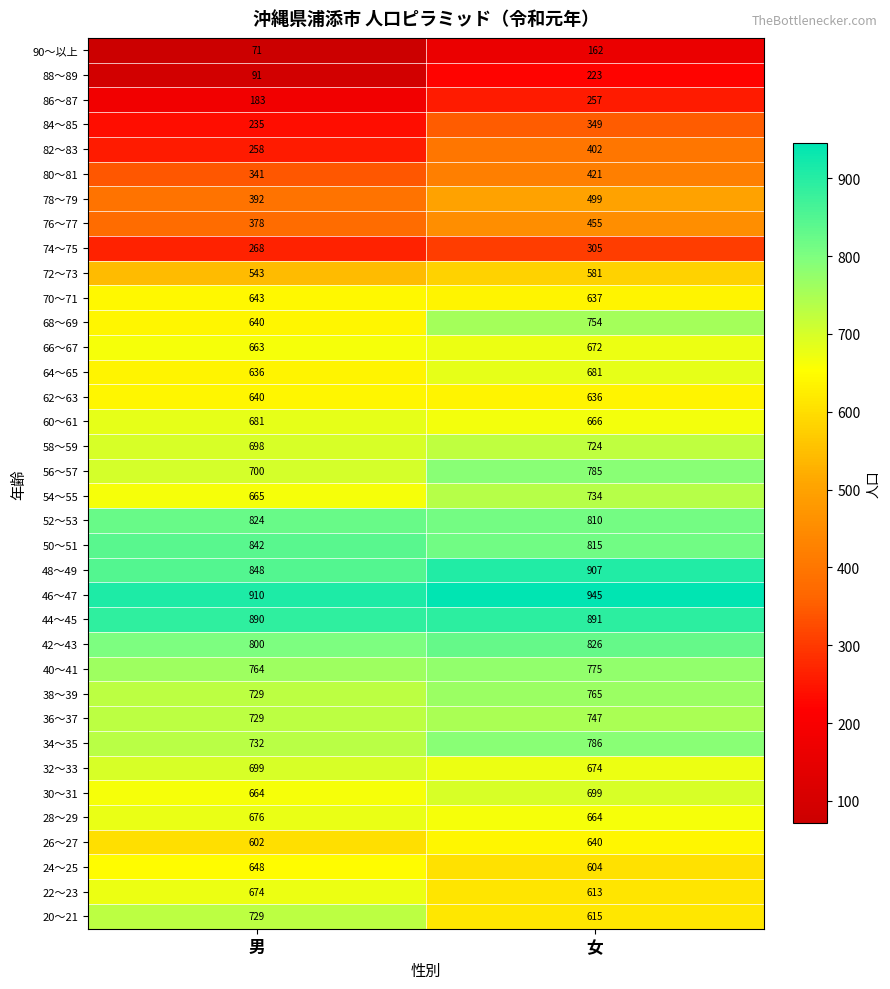

At how many categories does at least one series exceed 796?

2